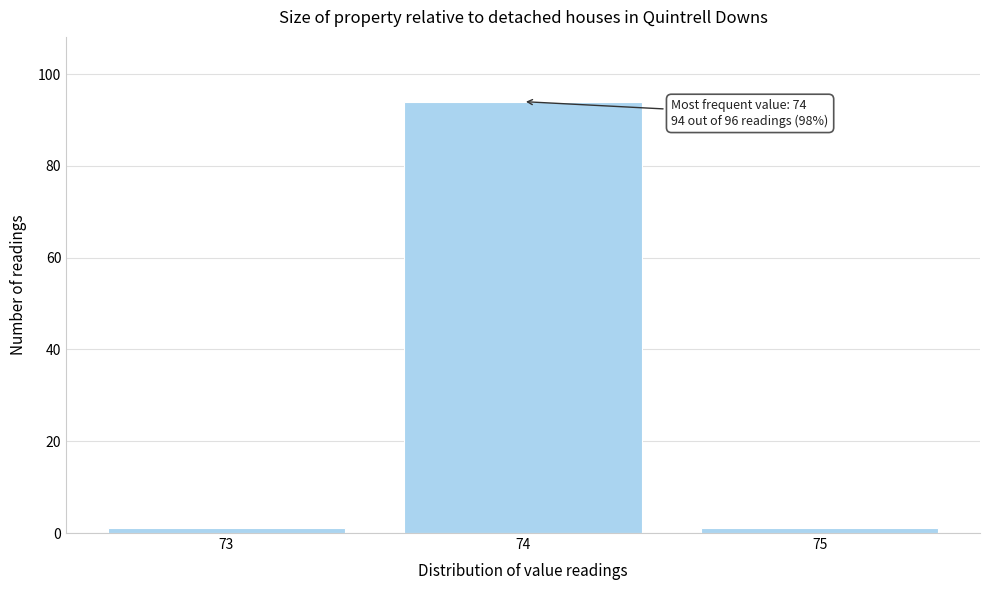

Which range on the x-axis has the tallest bar?

73.5 to 74.5